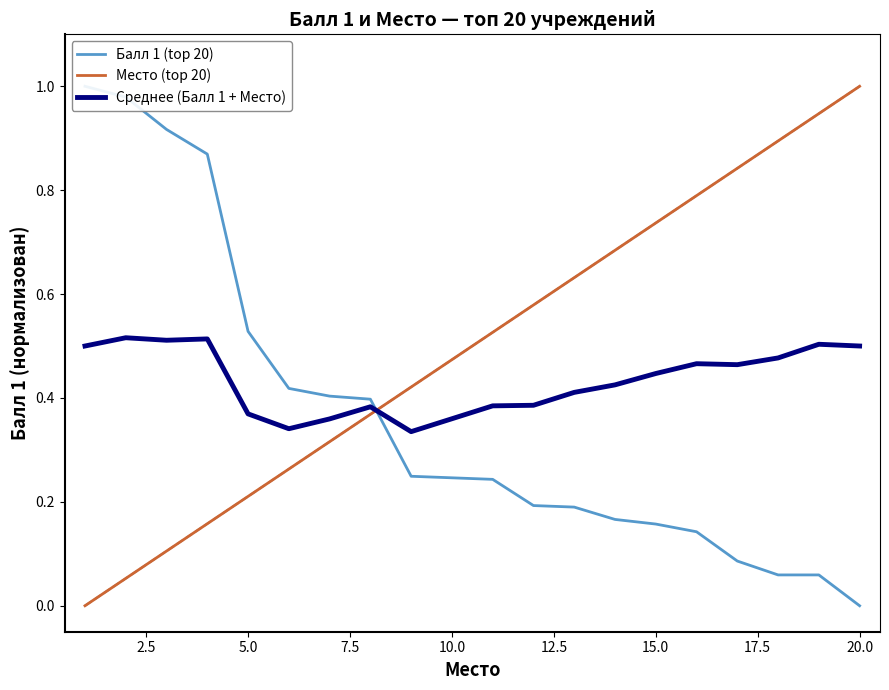

At 15.0, list the series in order from smallest to largest.

Балл 1 (top 20), Среднее (Балл 1 + Место), Место (top 20)